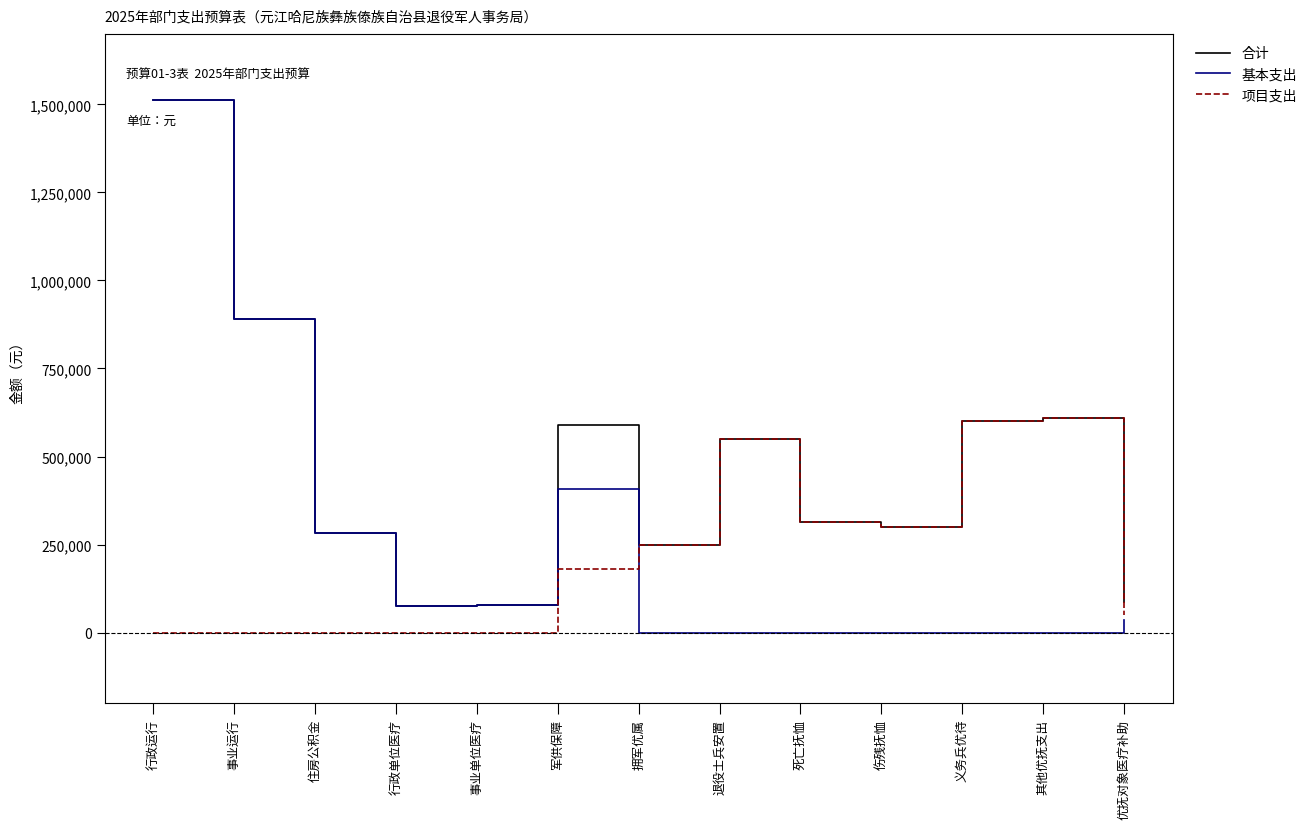

Where is 基本支出 nearest to the value 756352?

事业运行